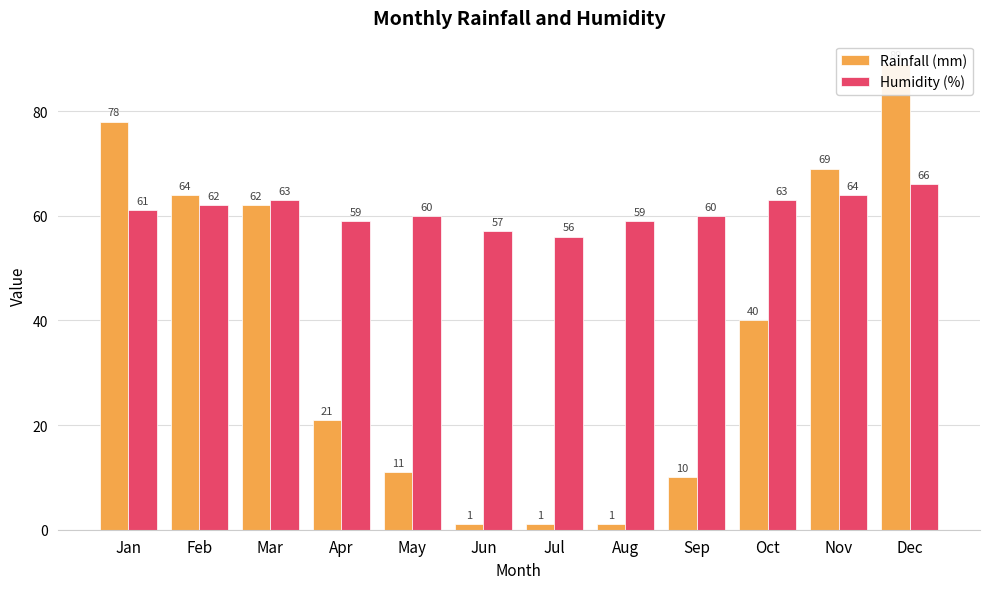

True or false: Rainfall (mm) has a value of 3 at Sep.

False